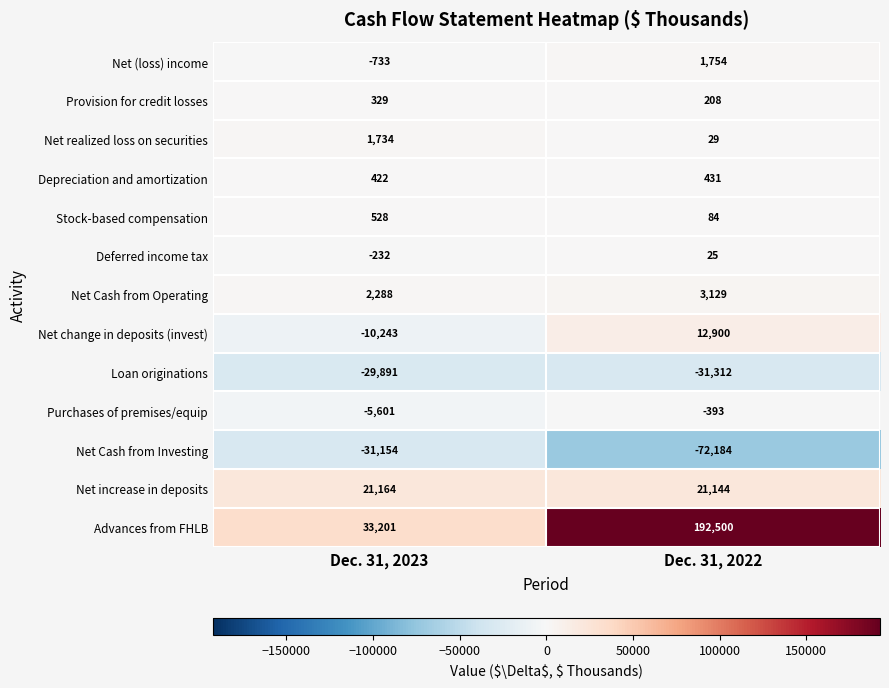

What is the difference between the maximum and minimum values in the Net Cash from Investing series?

41030